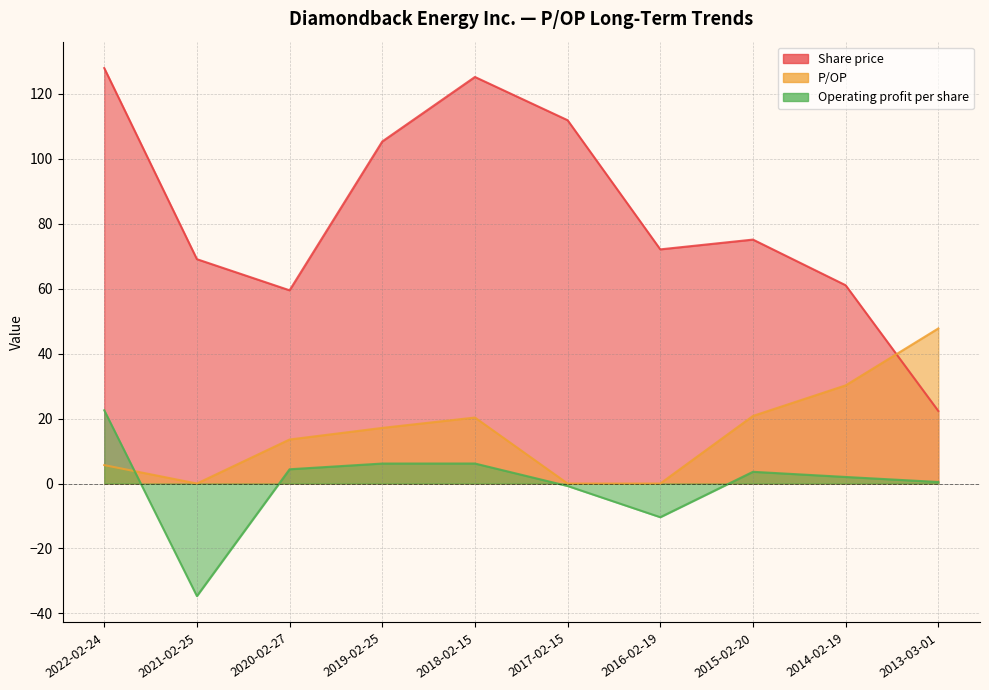

What position from the right is 2018-02-15?

6